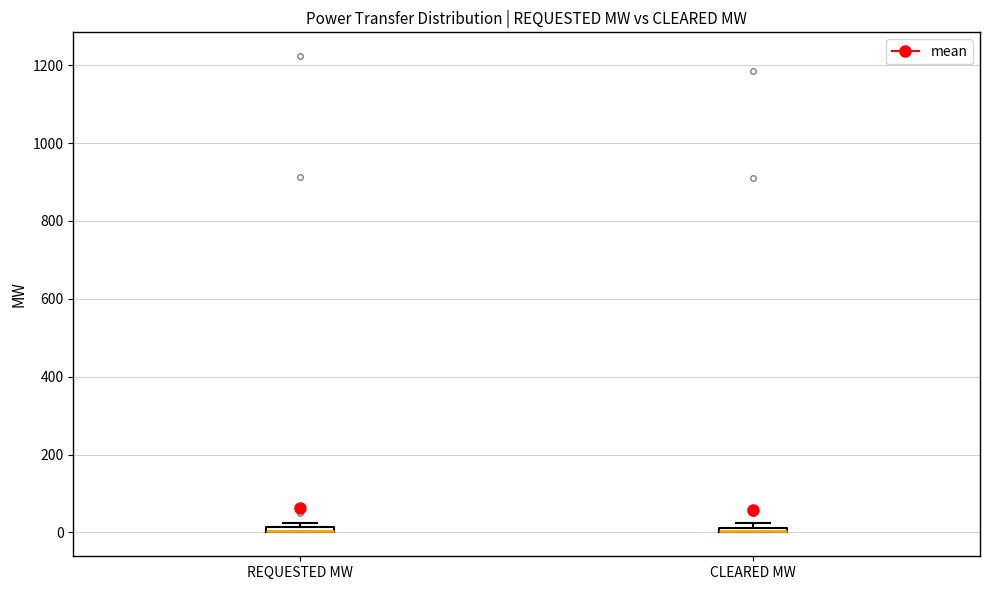

Where is the upper edge of the box for CLEARED MW on the y-axis? The values are not printed on the chart, so give them approximately, as read against the axis.

20